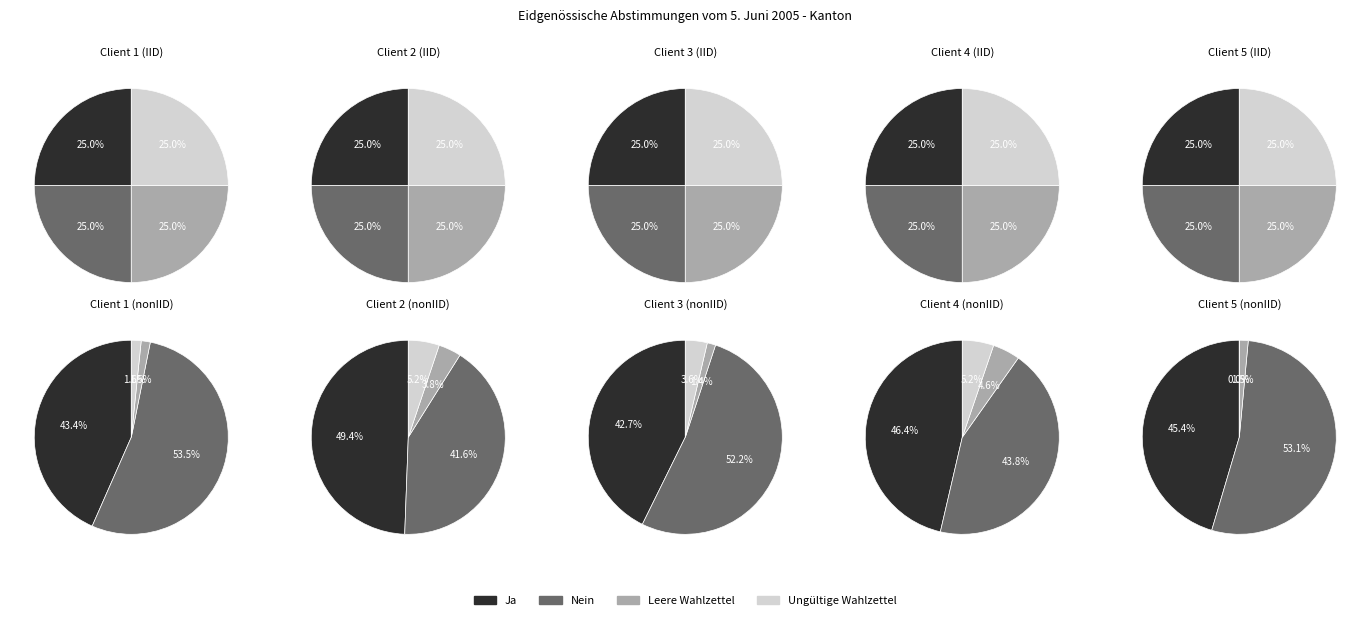

Is it true that Ja is 43% of the pie?

True